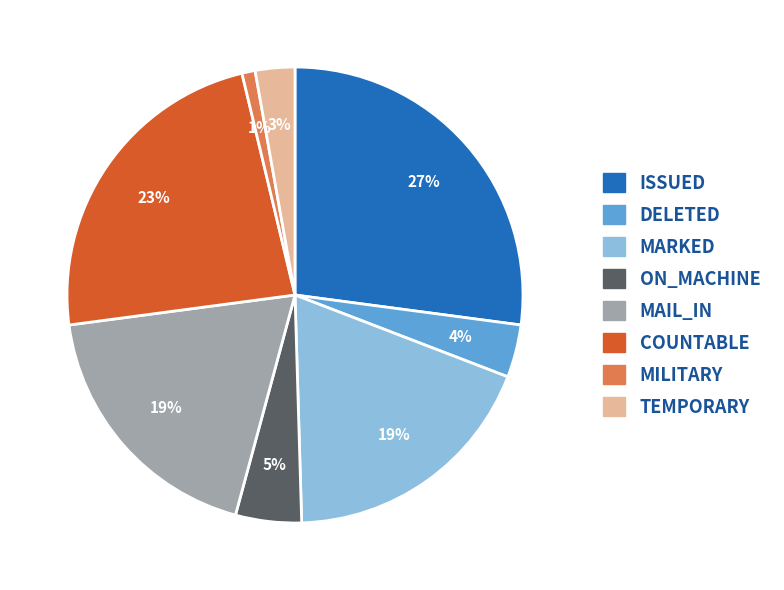

To the nearest percent, what is the difference between the largest and smallest slice percentages?

26%